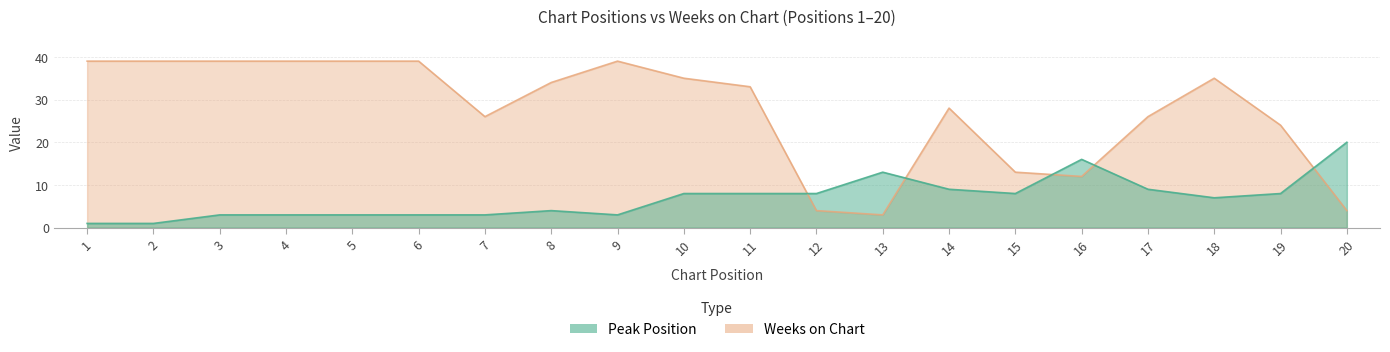

What are all the series names shown in the legend?

Peak Position, Weeks on Chart